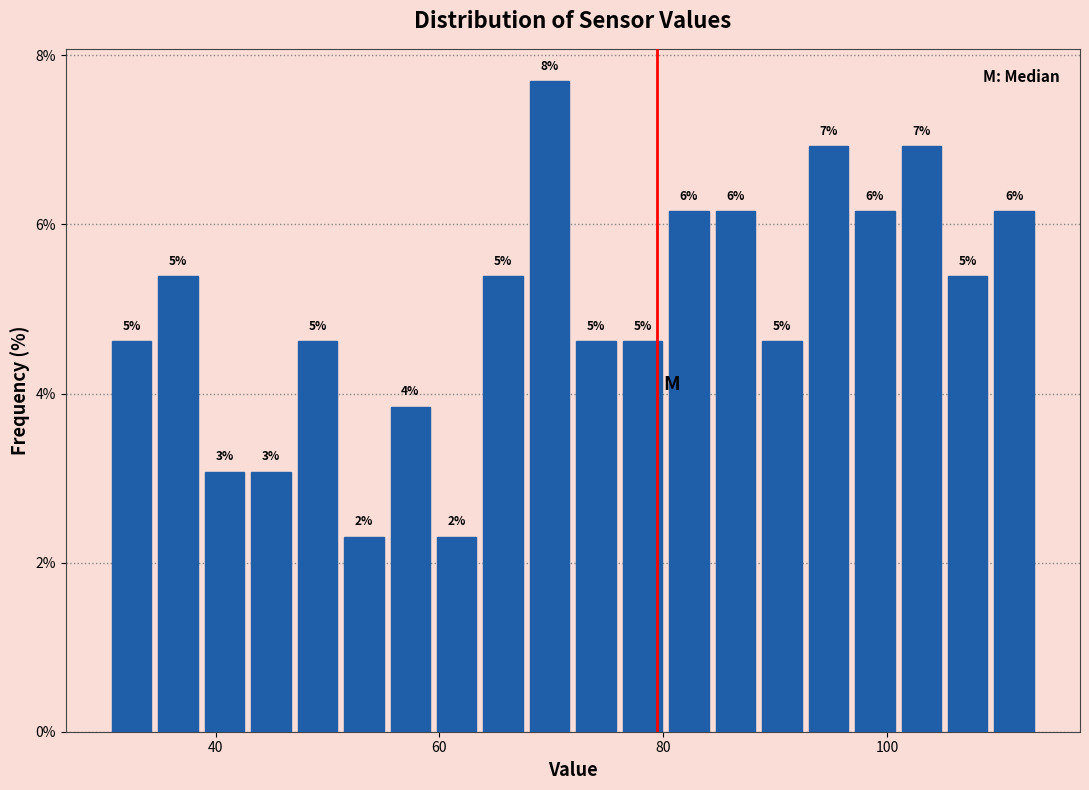

Around what value on the x-axis is the tallest bar? Give the approximate position of its centre, as read against the axis.

70